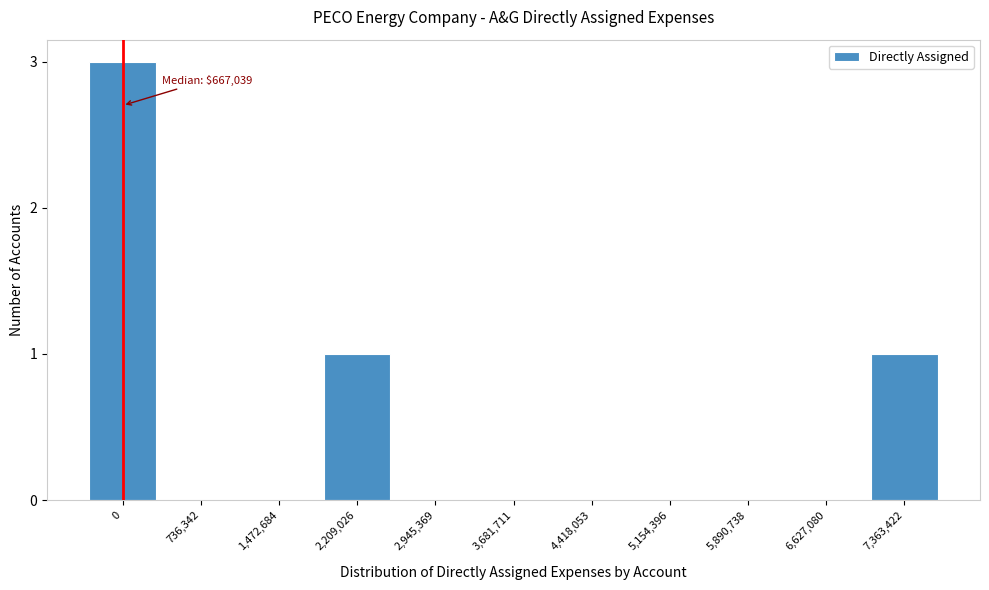

Reading right to left, transcribe all the data shown in this chart.

7,363,422=1	6,627,080=0	5,890,738=0	5,154,396=0	4,418,053=0	3,681,711=0	2,945,369=0	2,209,026=1	1,472,684=0	736,342=0	0=3